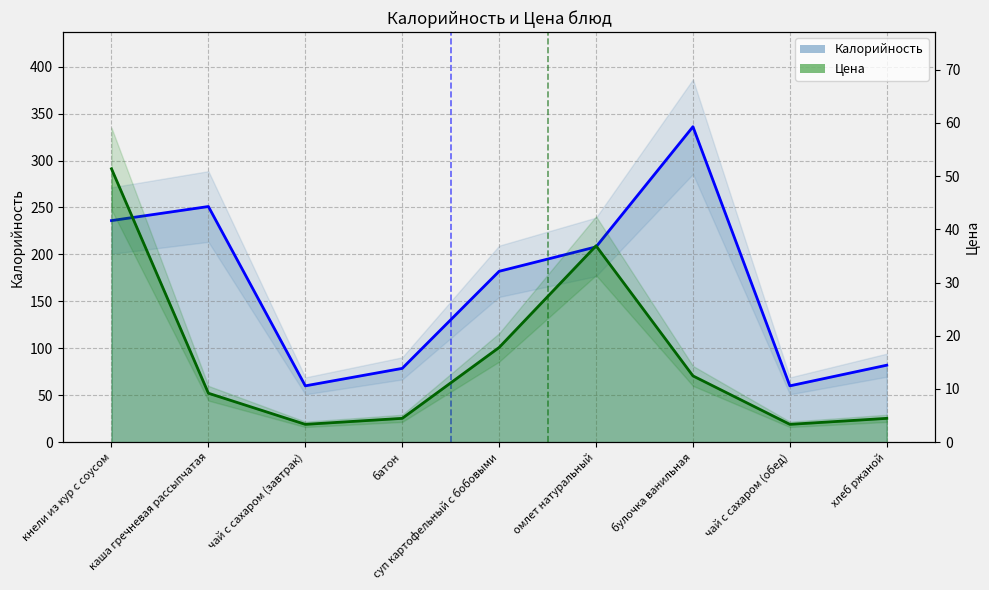

Rank the series at омлет натуральный from highest to lowest value.

Калорийность, Цена